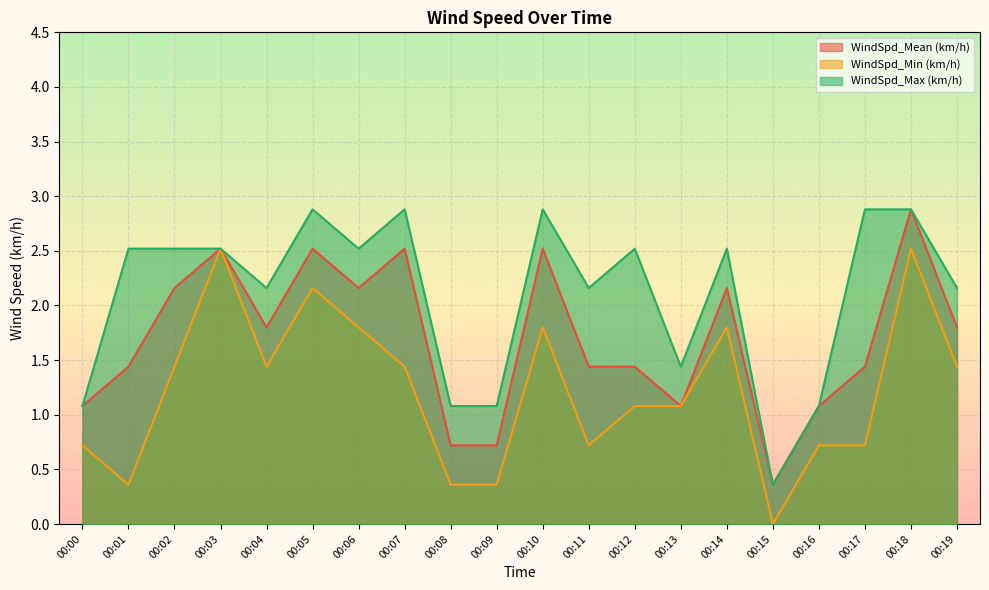

True or false: WindSpd_Min (km/h) and WindSpd_Max (km/h) cross at least once.

False